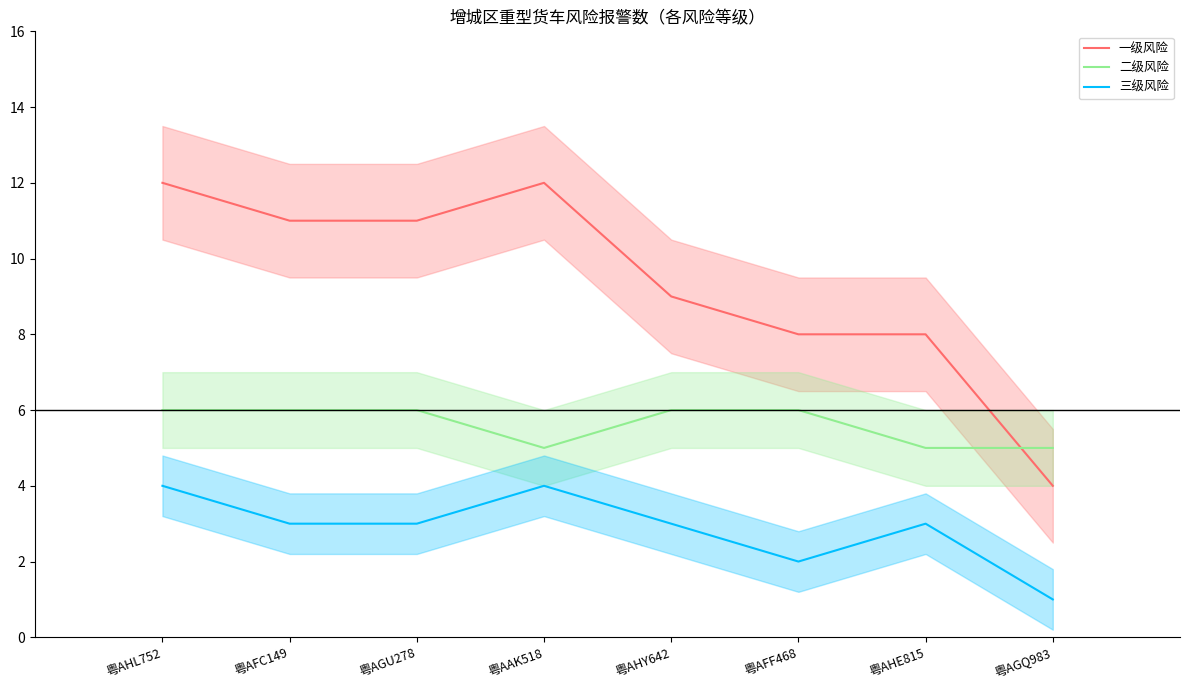

Which series has the widest spread of values?

一级风险